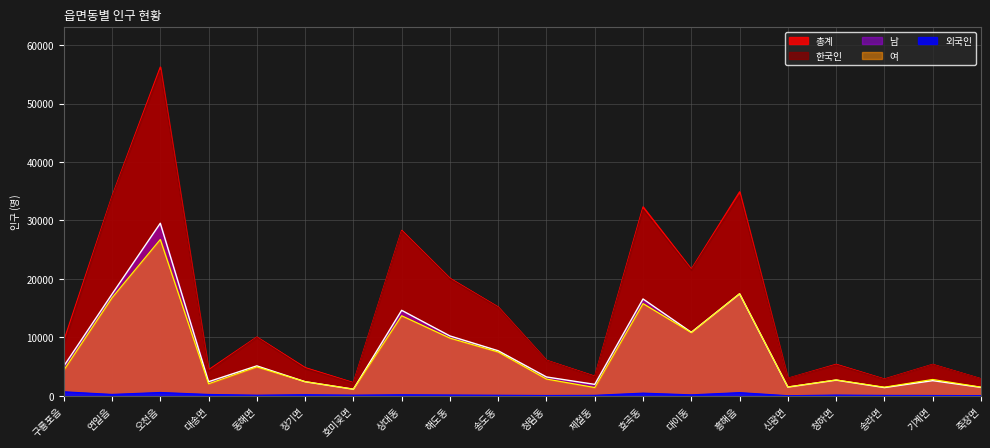

In 총계, how many points are lower than both neighbors (excluding endpoints)?

6